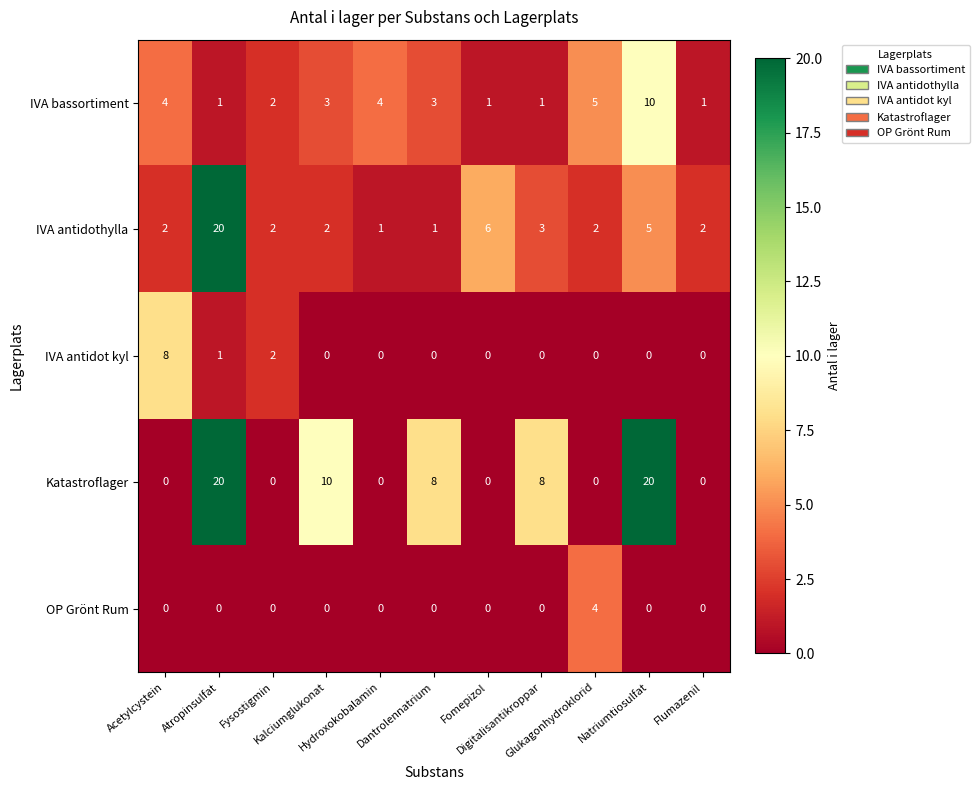

Which series has the largest total across all categories?

Katastroflager